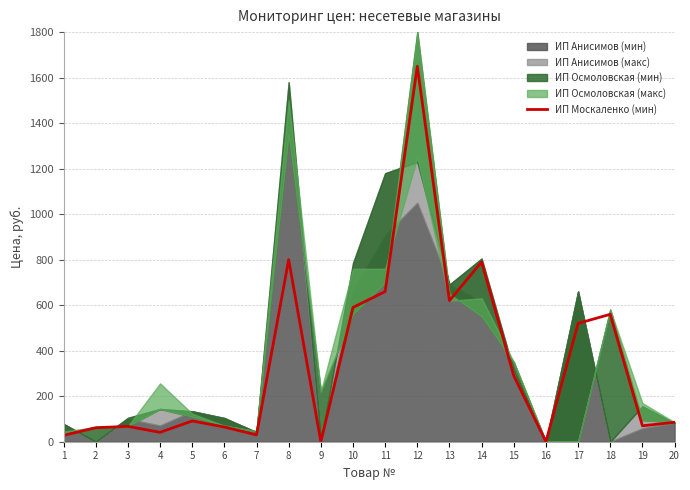

Which has a higher value, 13 or 3?

13